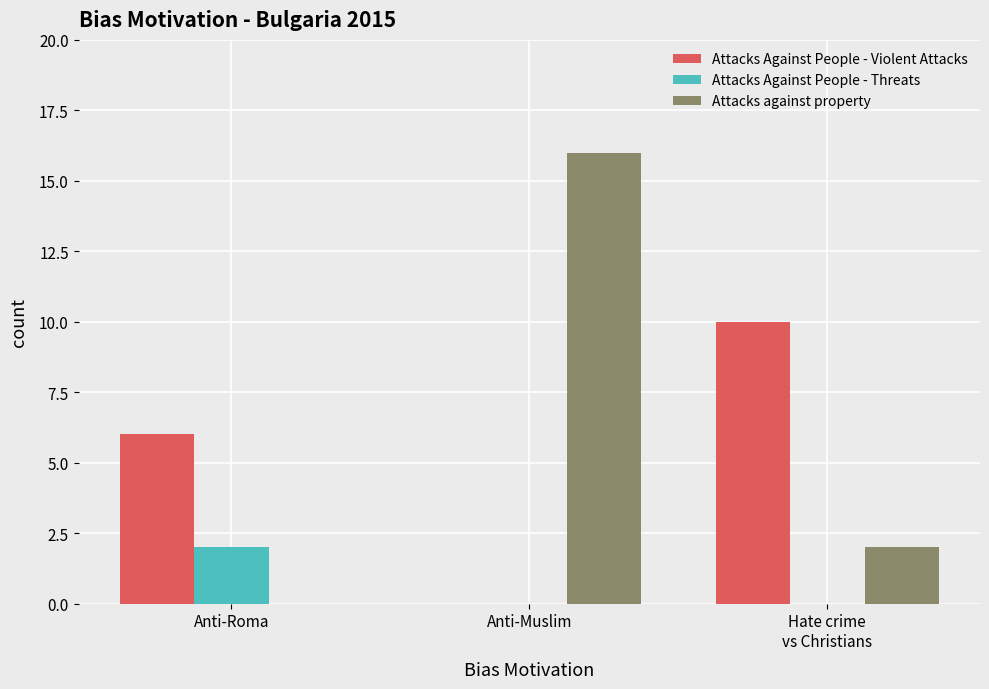

What is the maximum value shown in the chart?

16